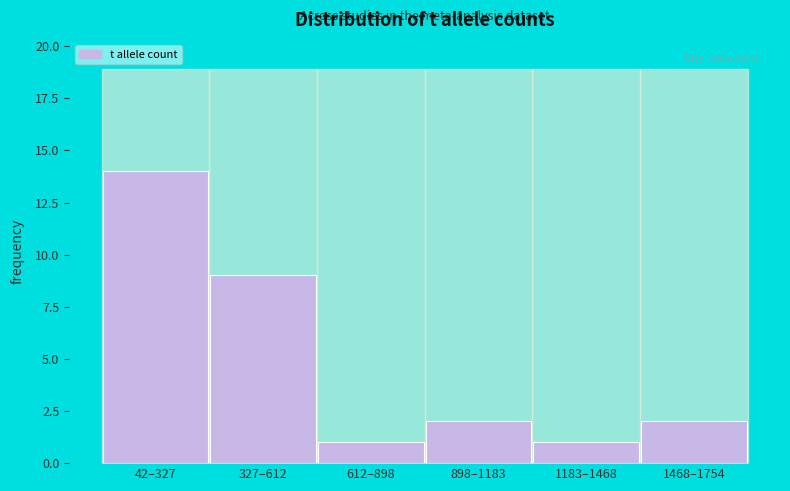

Reading right to left, extract all data points from this chart.

2	1	2	1	9	14